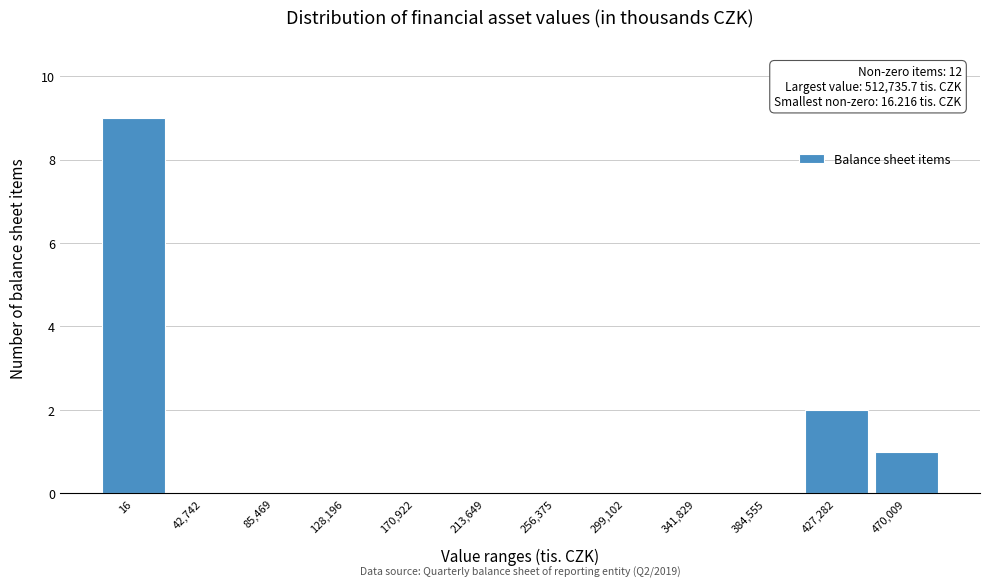

Reading left to right, what are all the values shown in this chart?

16=9	42,742=0	85,469=0	128,196=0	170,922=0	213,649=0	256,375=0	299,102=0	341,829=0	384,555=0	427,282=2	470,009=1